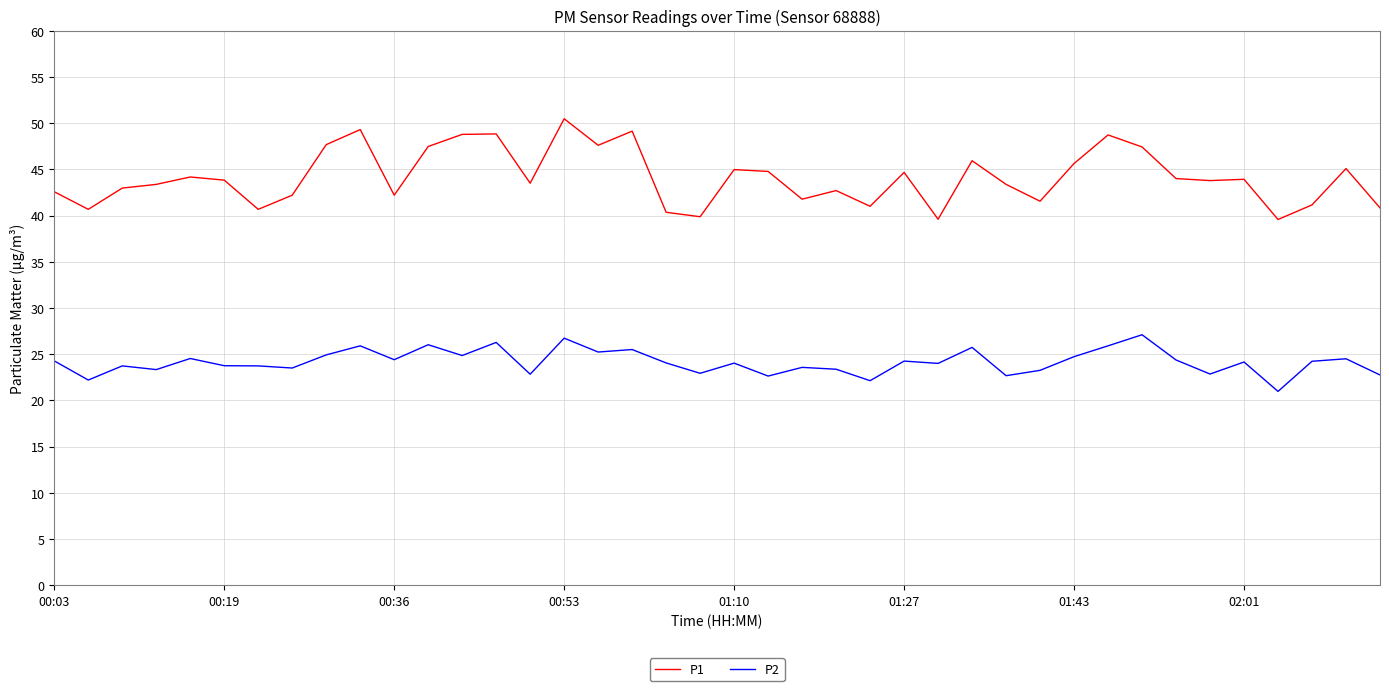

True or false: P2 and P1 cross at least once.

False